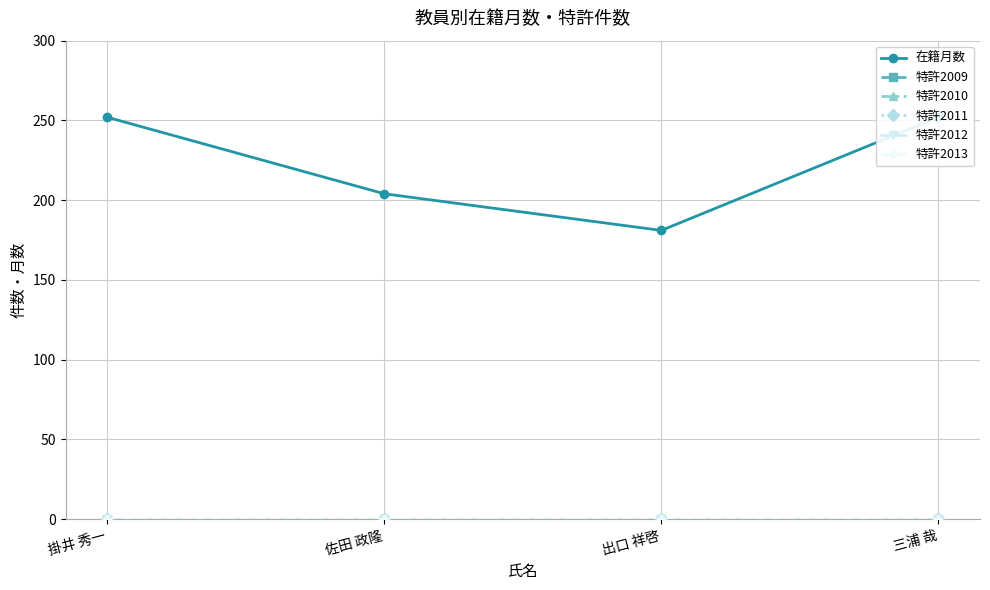

Rank the categories by 在籍月数 value from highest to lowest.

掛井 秀一, 三浦 哉, 佐田 政隆, 出口 祥啓